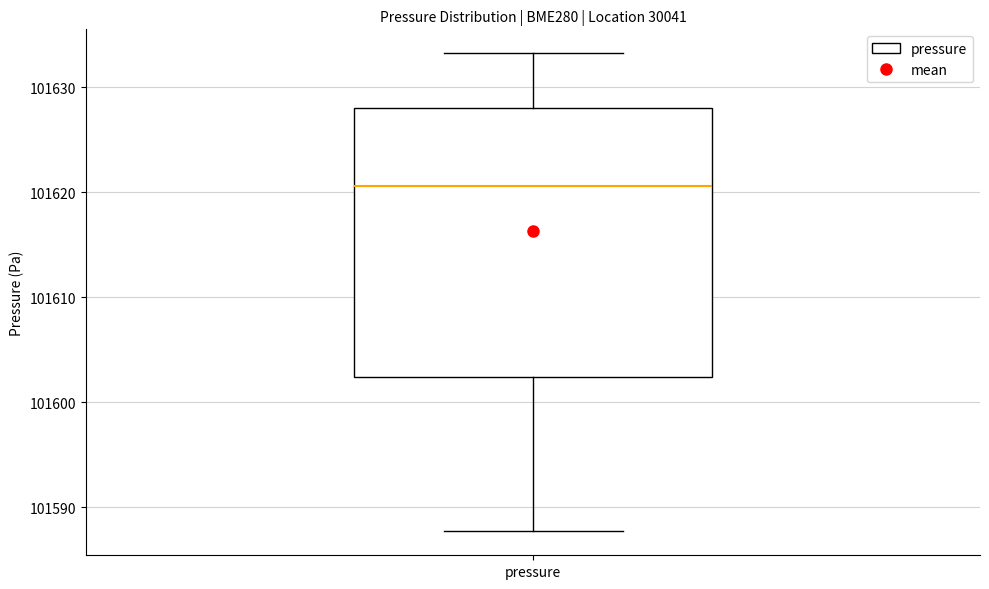

Transcribe this box plot: give where the median line is, the range the box spans, and where the two whiskers end, as read against the y-axis. The values are not printed on the chart, so give them approximately, as read against the axis.

median 101621, box 101602 to 101628, whiskers 101588 to 101633